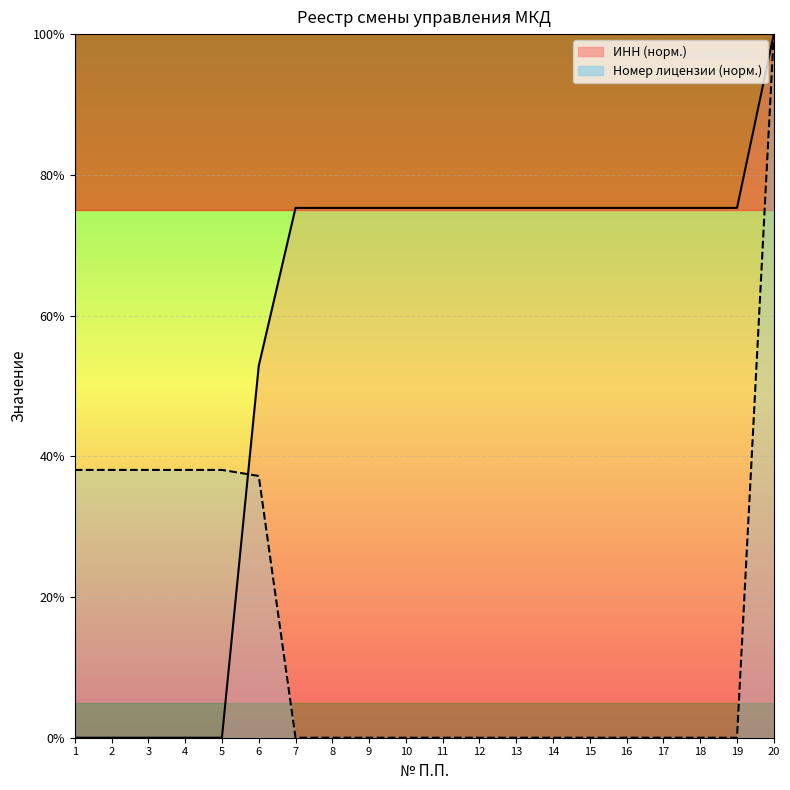

List the labels in order of Номер лицензии value, largest first.

20, 1, 2, 3, 4, 5, 6, 7, 8, 9, 10, 11, 12, 13, 14, 15, 16, 17, 18, 19